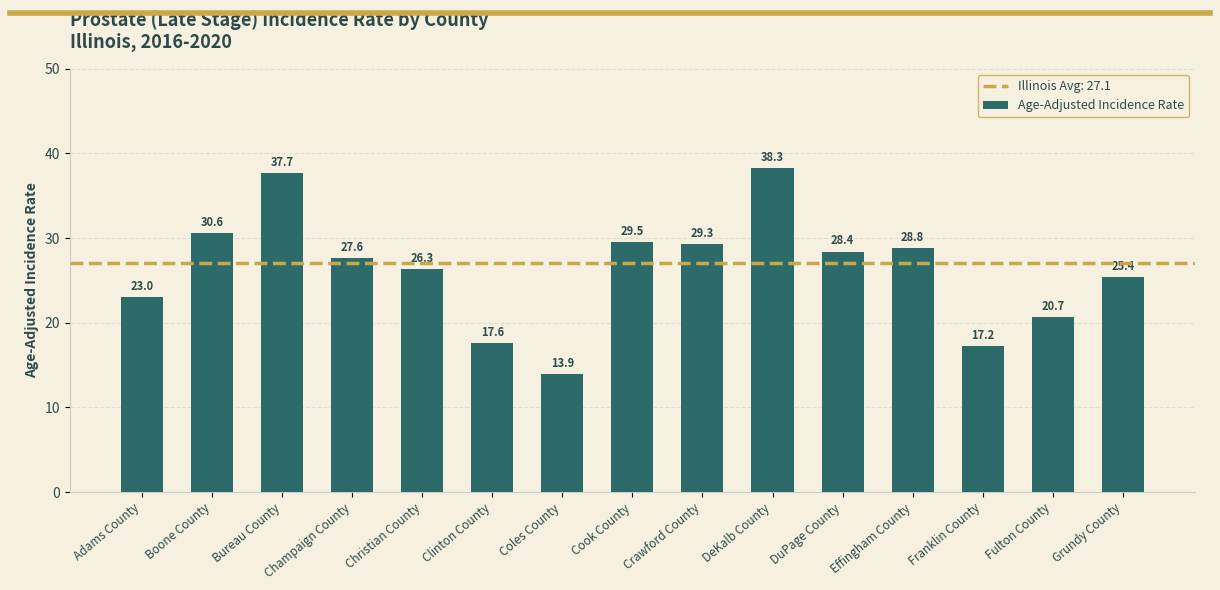

Reading left to right, what are all the values shown in this chart?

23.0	30.6	37.7	27.6	26.3	17.6	13.9	29.5	29.3	38.3	28.4	28.8	17.2	20.7	25.4